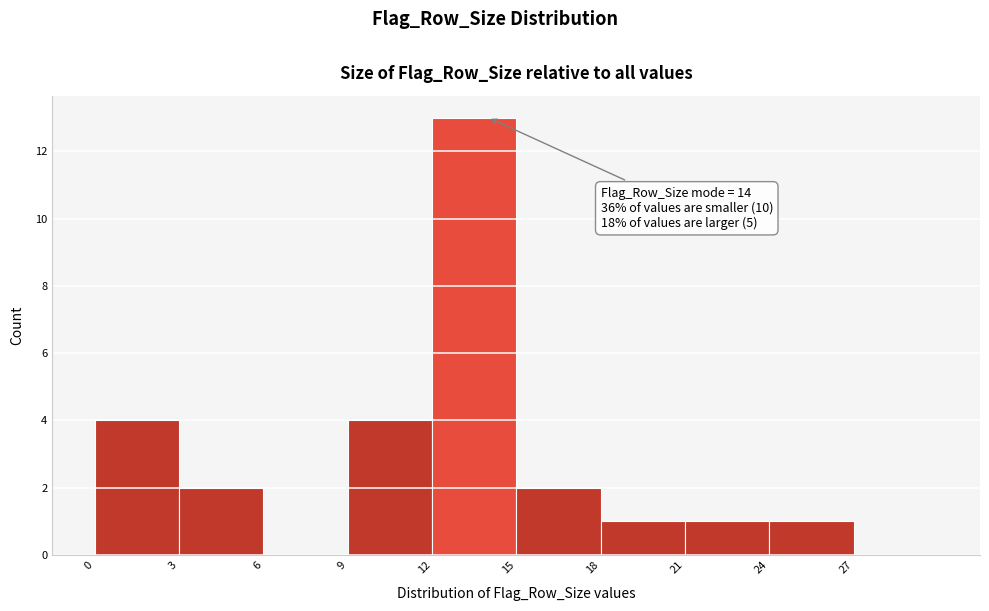

Which range on the x-axis has the tallest bar?

12 to 15